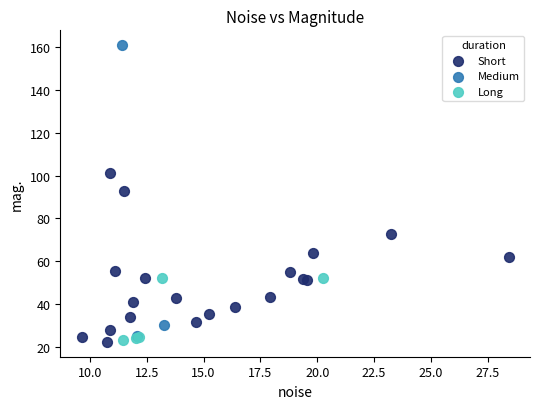

What are all the series names shown in the legend?

Short, Medium, Long